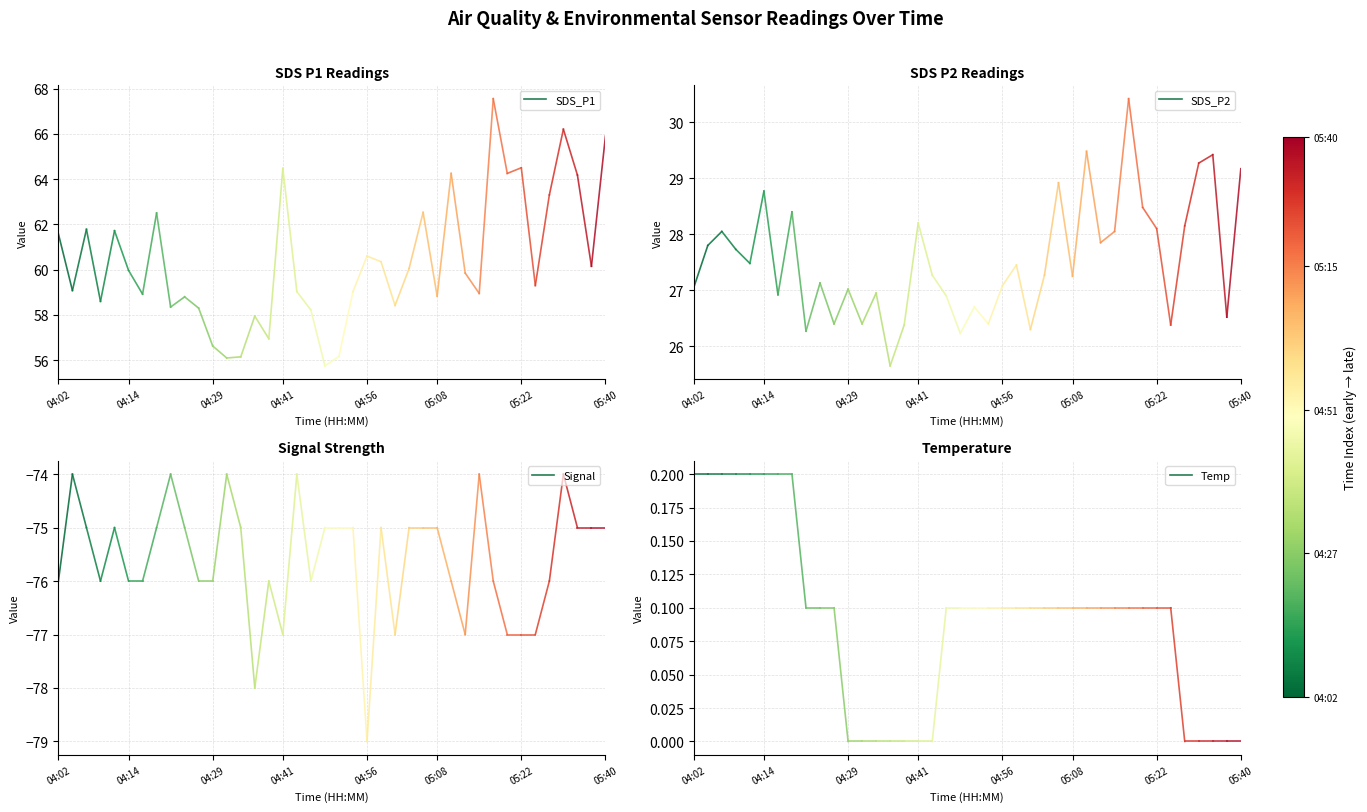

What are all the series names shown in the legend?

SDS_P1, SDS_P2, Signal, Temp